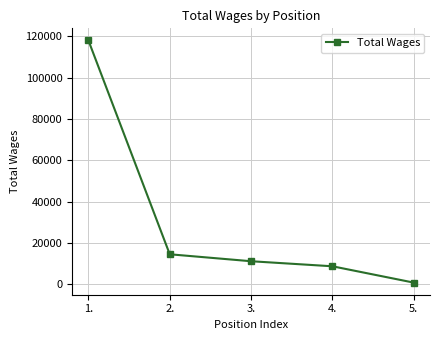

How many values are below 11220?

2